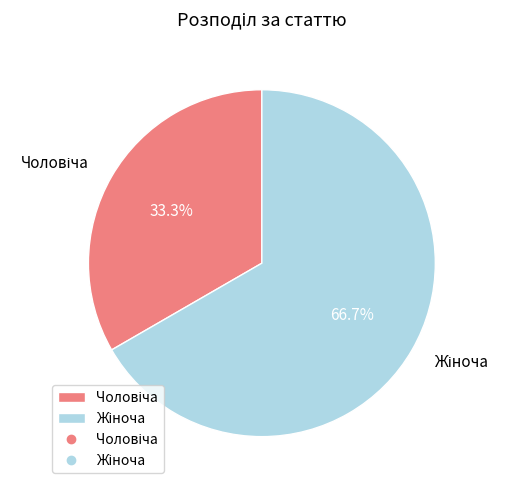

Count the number of slices in the pie.

2